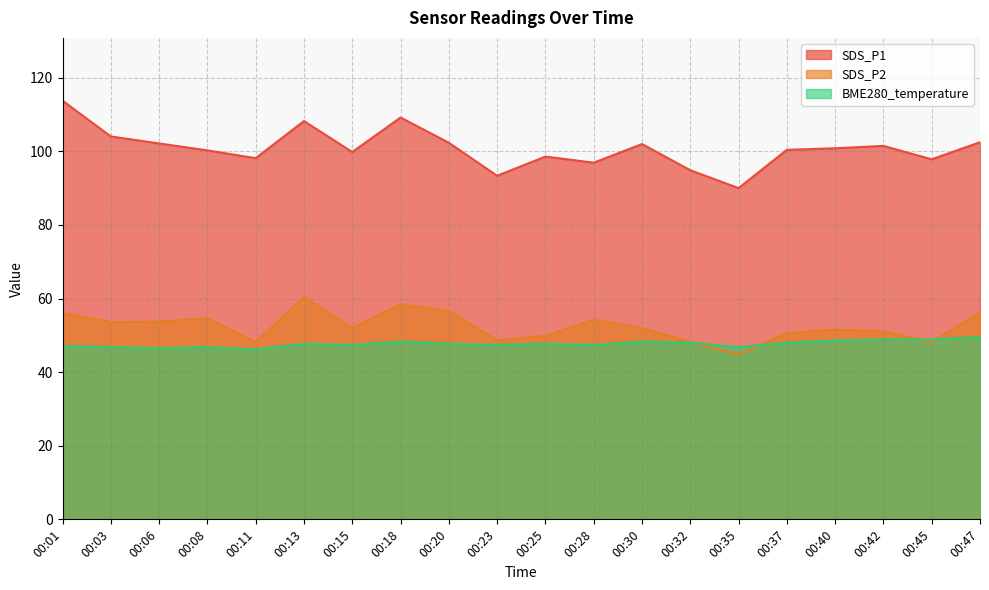

How many categories are shown in the chart?

20